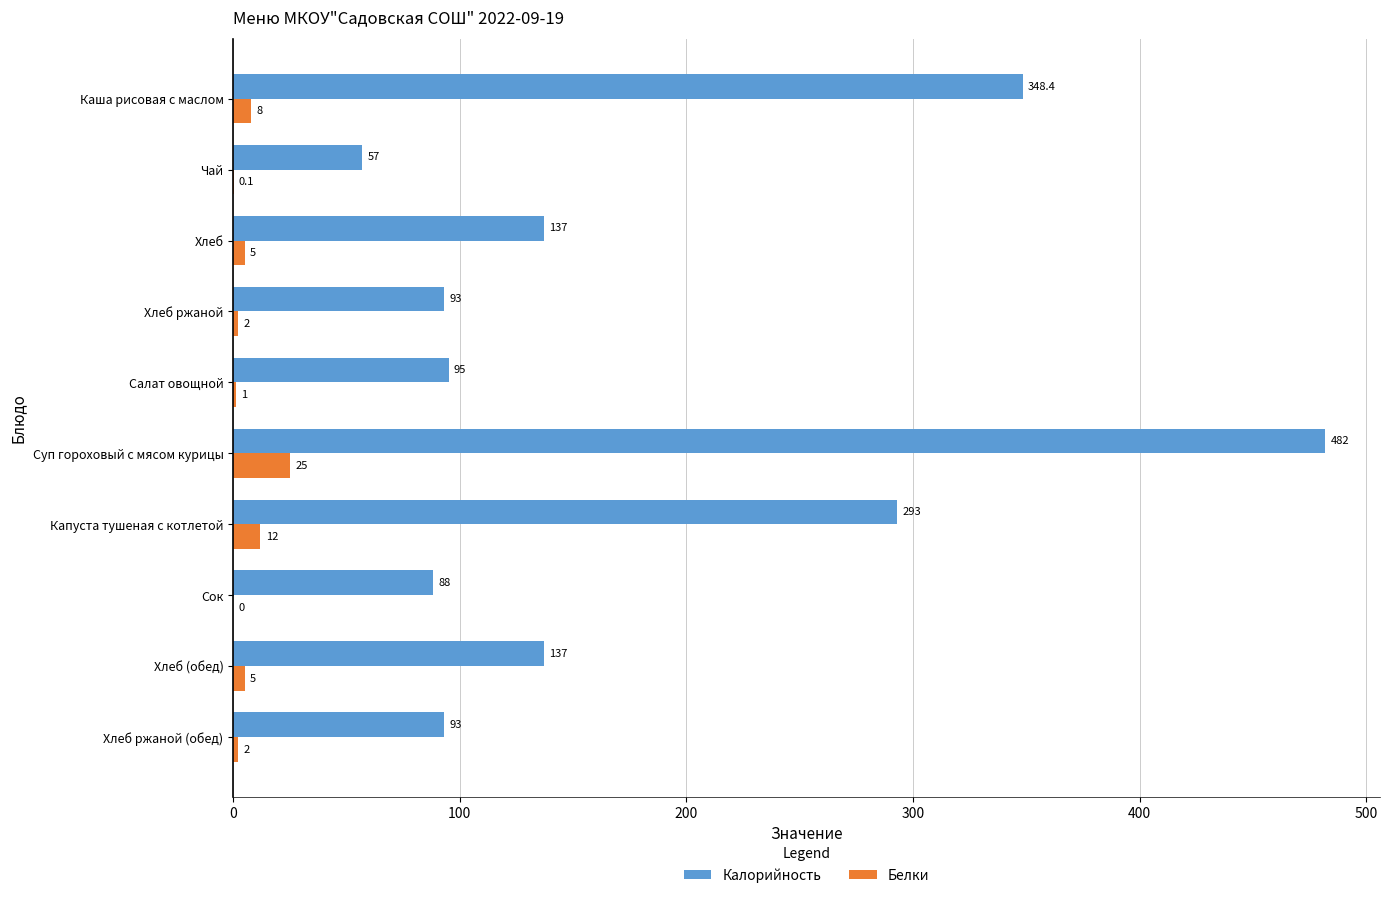

Between Хлеб ржаной and Суп гороховый с мясом курицы, which series saw the biggest shift?

Калорийность